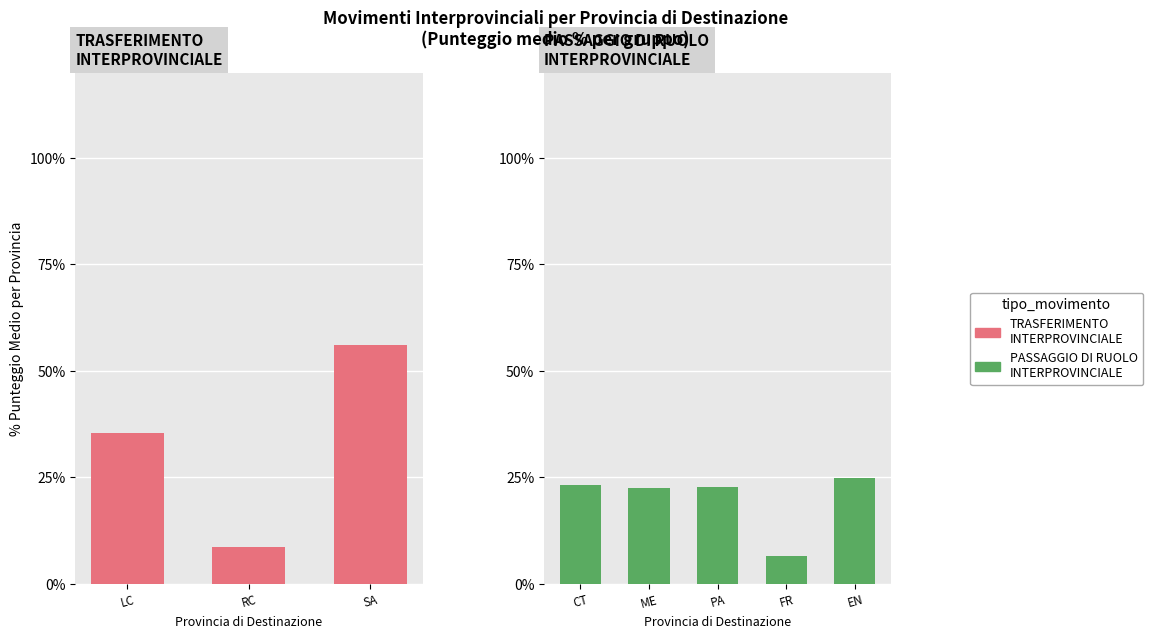

Rank the categories by value from lowest to highest.

RC, LC, SA